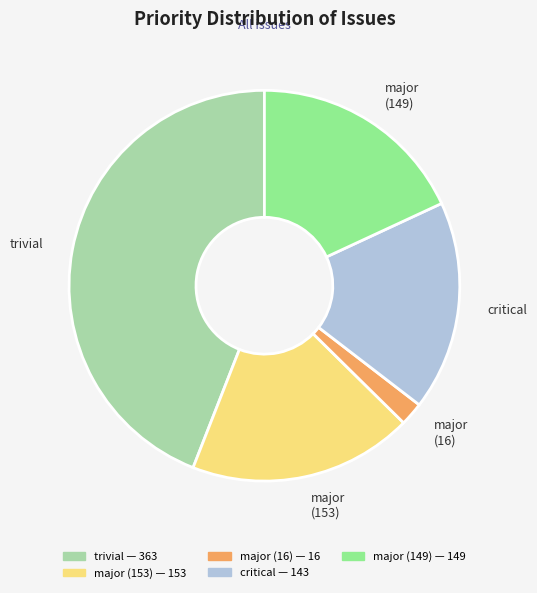

What is the largest slice in the pie chart?

trivial